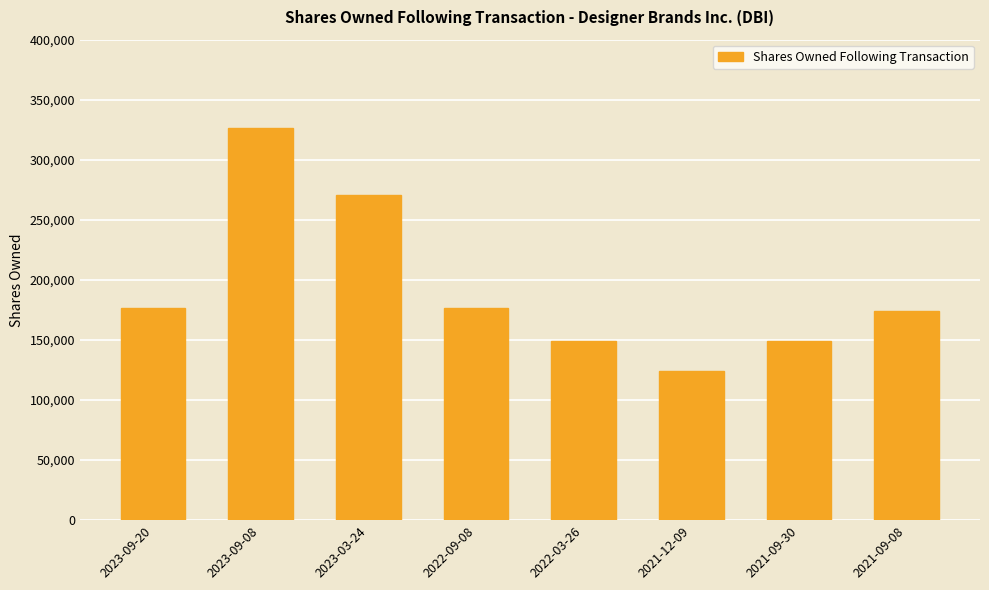

Which category has the highest value across all series?

2023-09-08